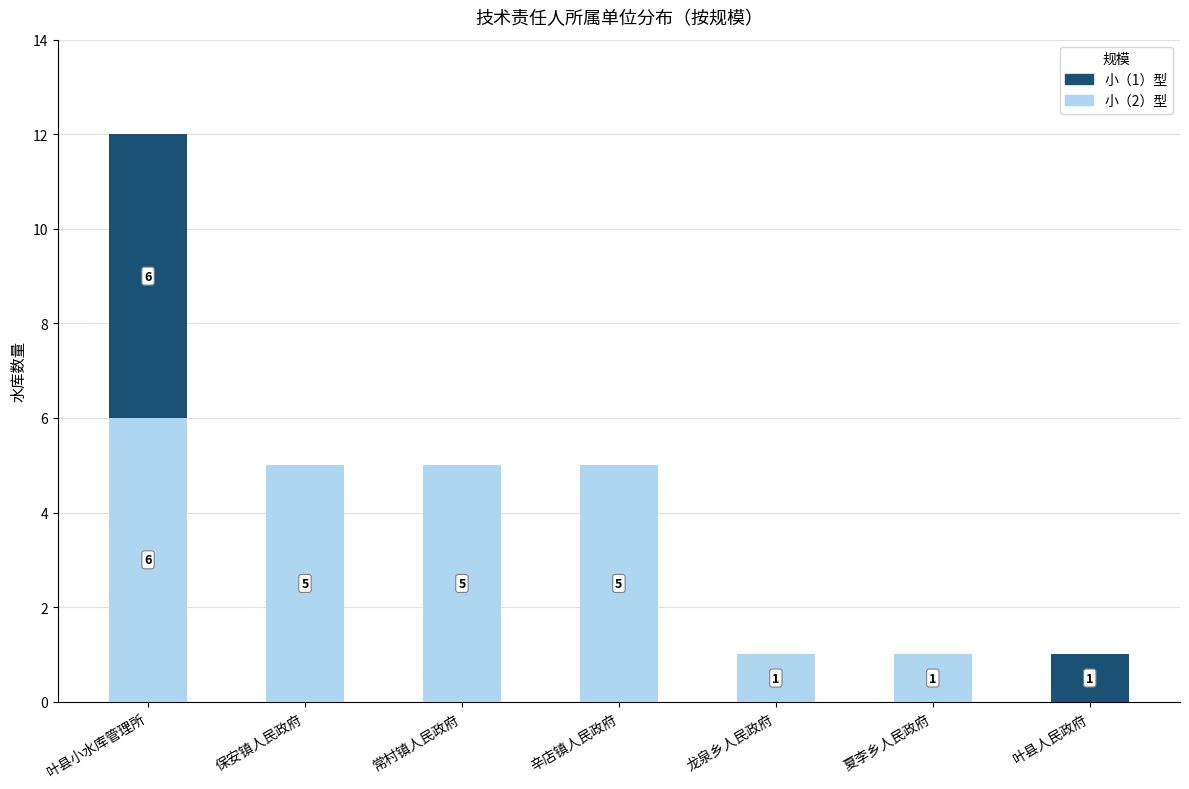

At which category is the sum across all series the highest?

叶县小水库管理所